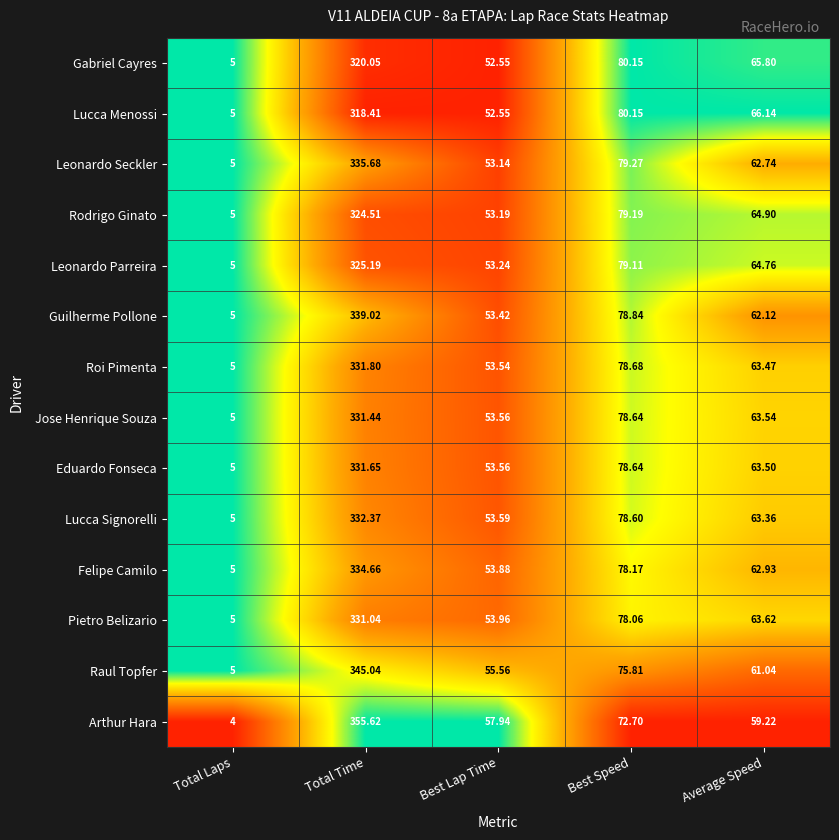

Rank the series by their maximum value, from lowest to highest.

Lucca Menossi, Gabriel Cayres, Rodrigo Ginato, Leonardo Parreira, Pietro Belizario, Jose Henrique Souza, Eduardo Fonseca, Roi Pimenta, Lucca Signorelli, Felipe Camilo, Leonardo Seckler, Guilherme Pollone, Raul Topfer, Arthur Hara